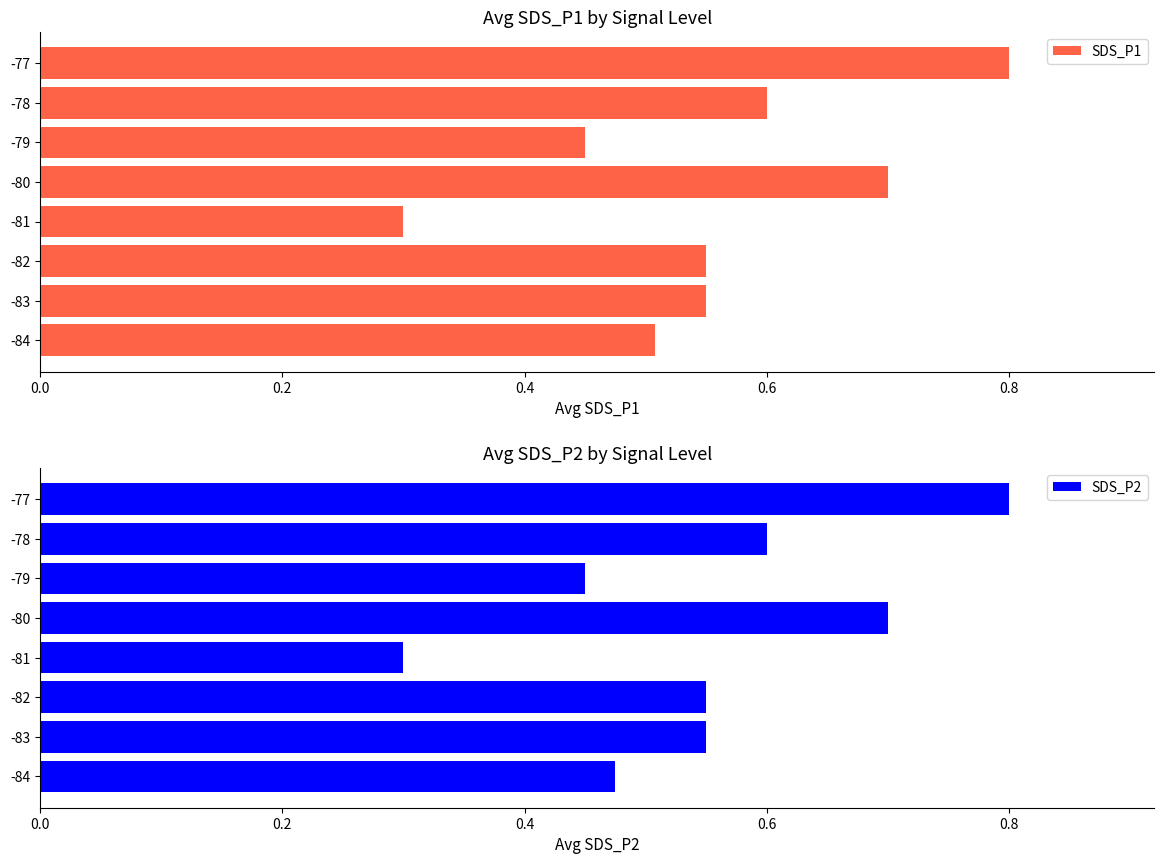

The SDS_P2 series shows 0.7 at -79. True or false?

False